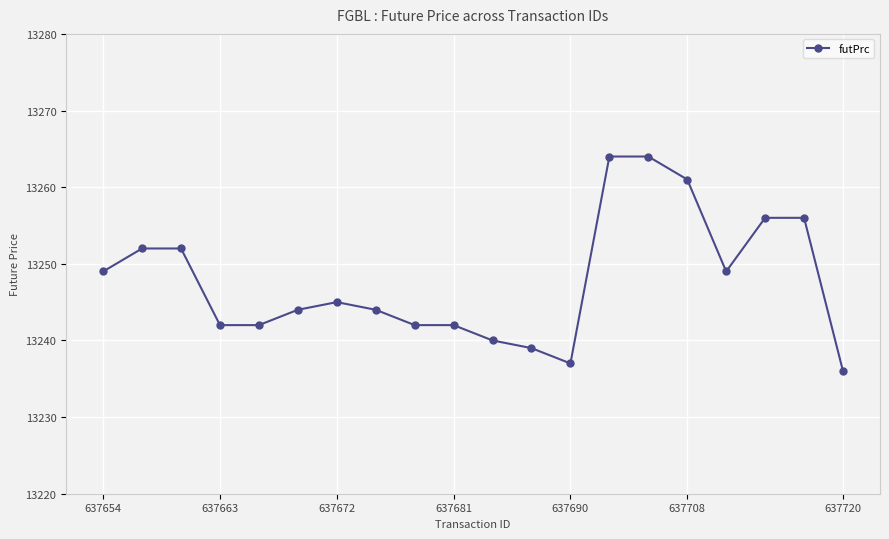

What is the smallest value displayed?

13236